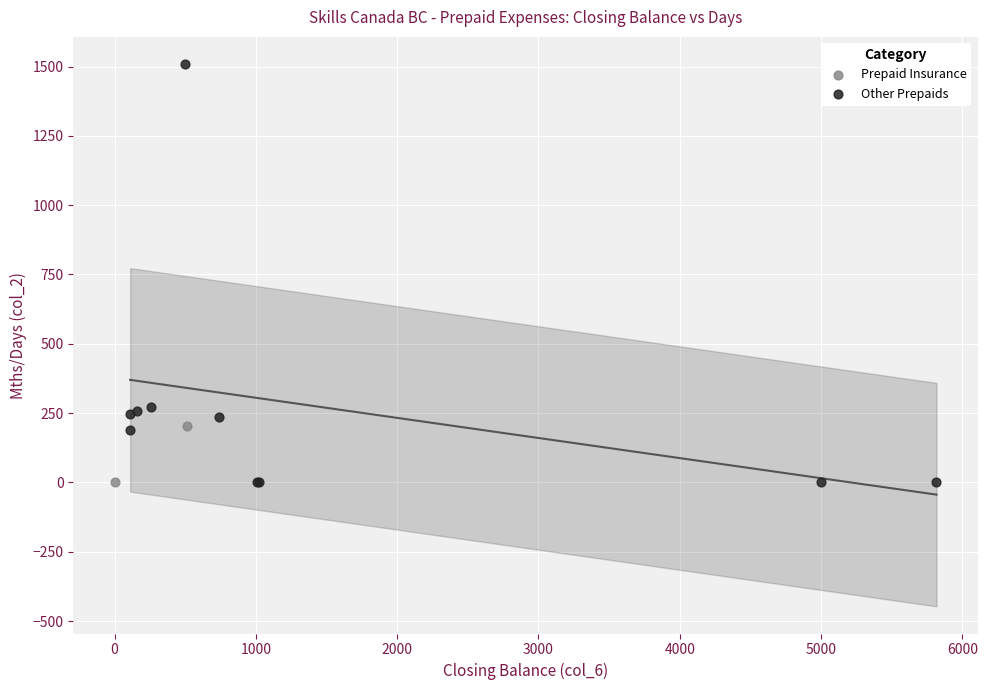

What are all the series names shown in the legend?

Prepaid Insurance, Other Prepaids